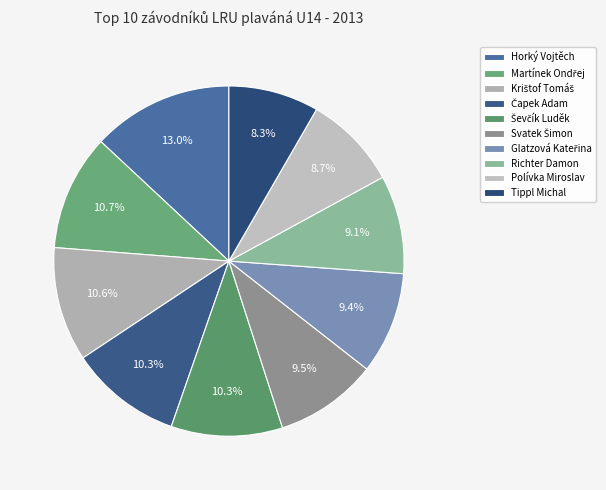

What is the total percentage of Polívka Miroslav and Tippl Michal?

17.1%